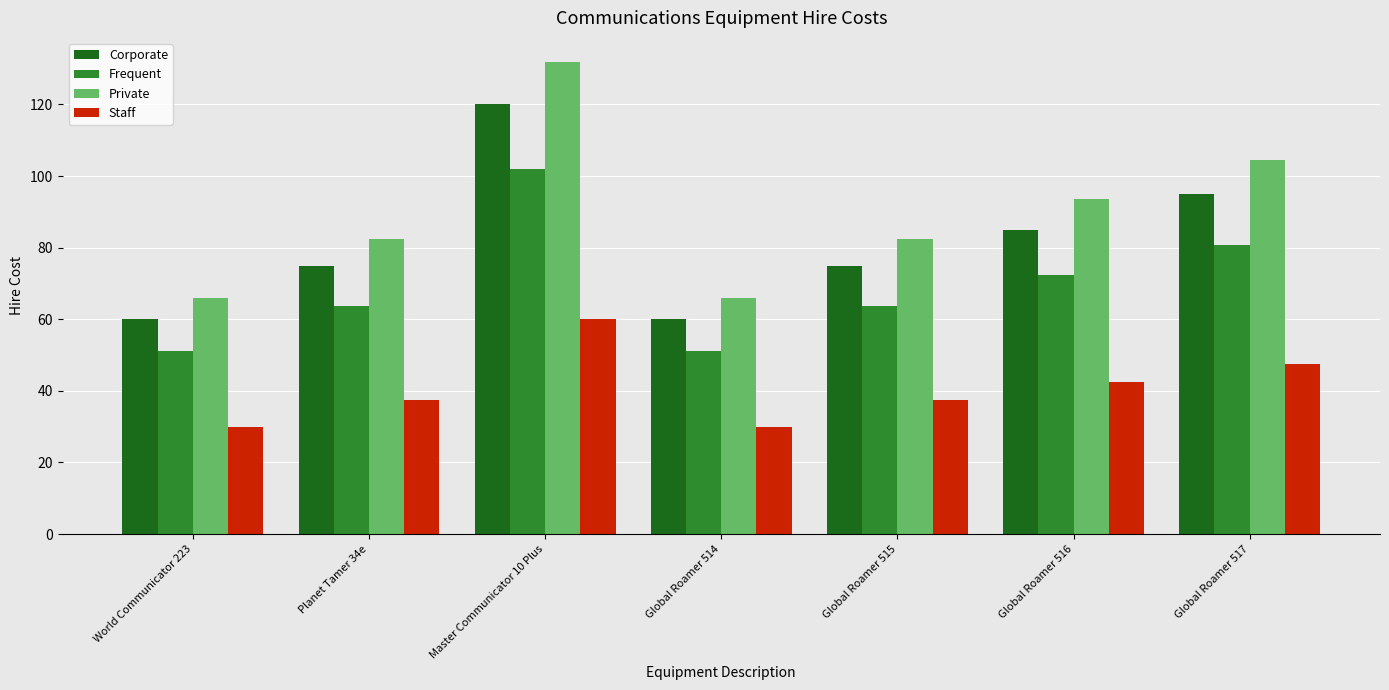

Which series has the largest total across all categories?

Private